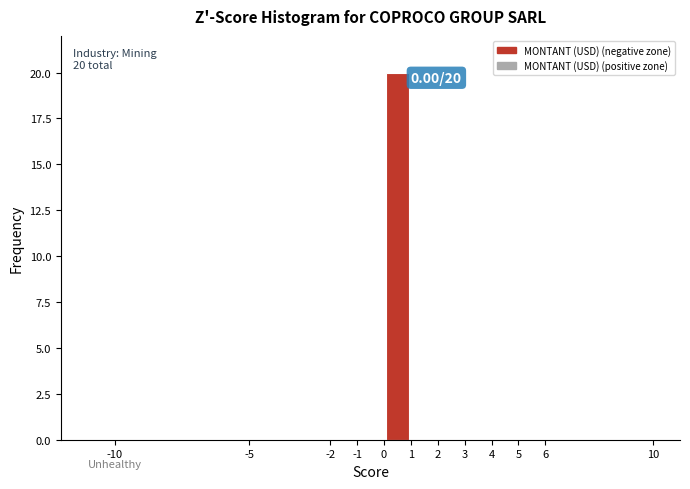

Which range on the x-axis has the tallest bar?

0 to 1